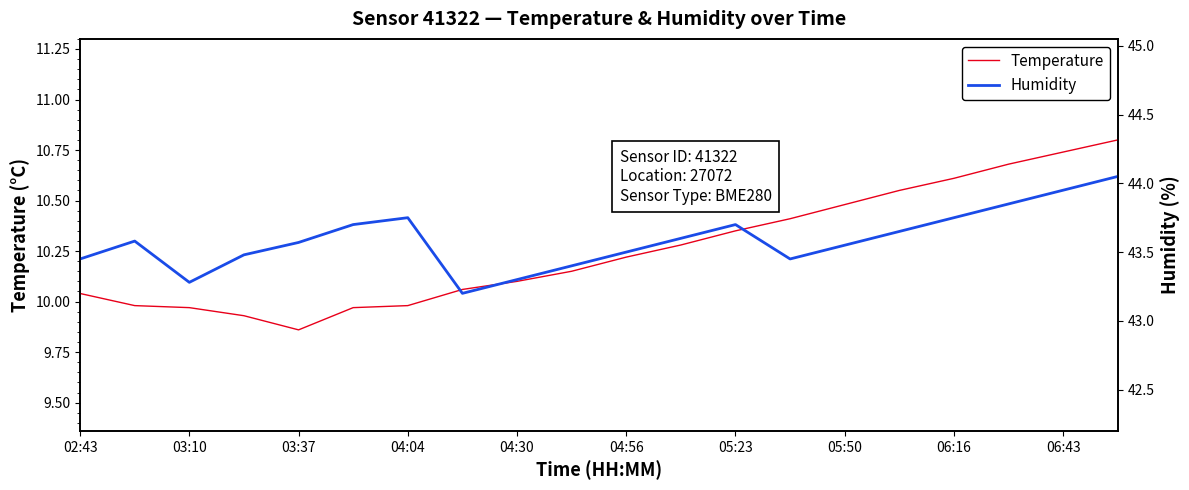

At which label does Temperature first exceed 10?

02:43